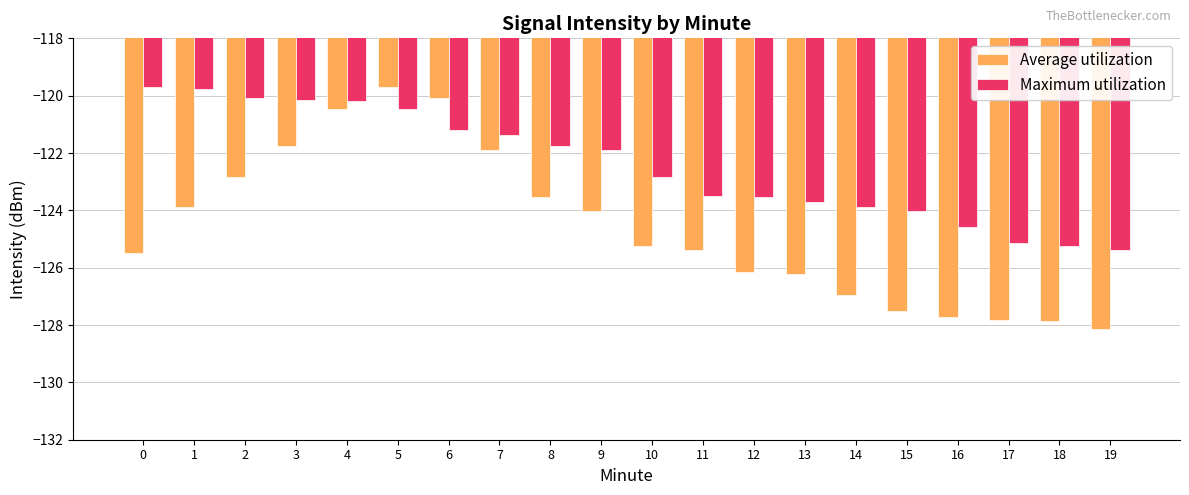

The Average utilization series shows -213.4 at 1. True or false?

False